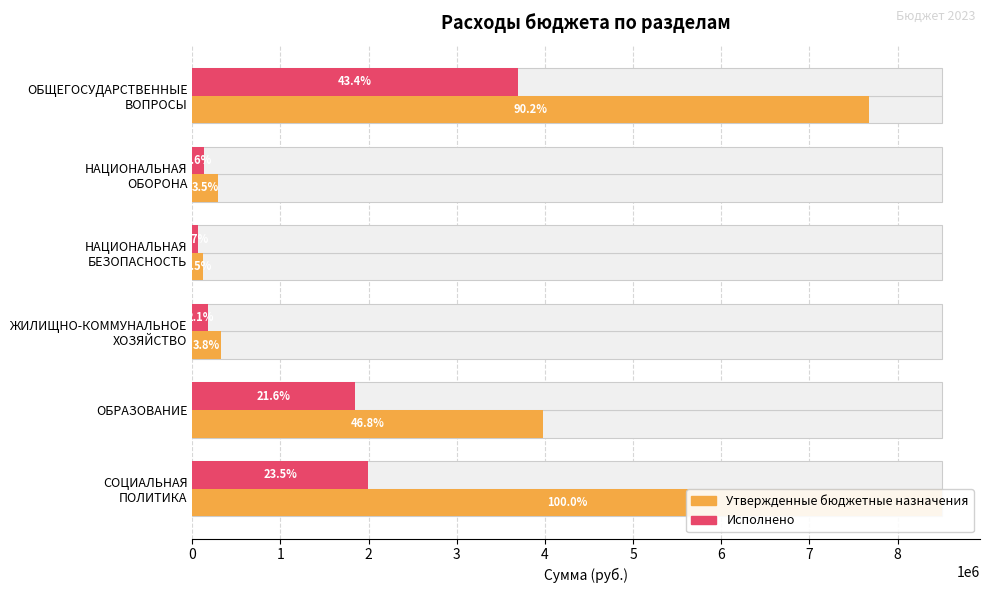

What is the maximum value for Утвержденные бюджетные назначения?

8509000.0